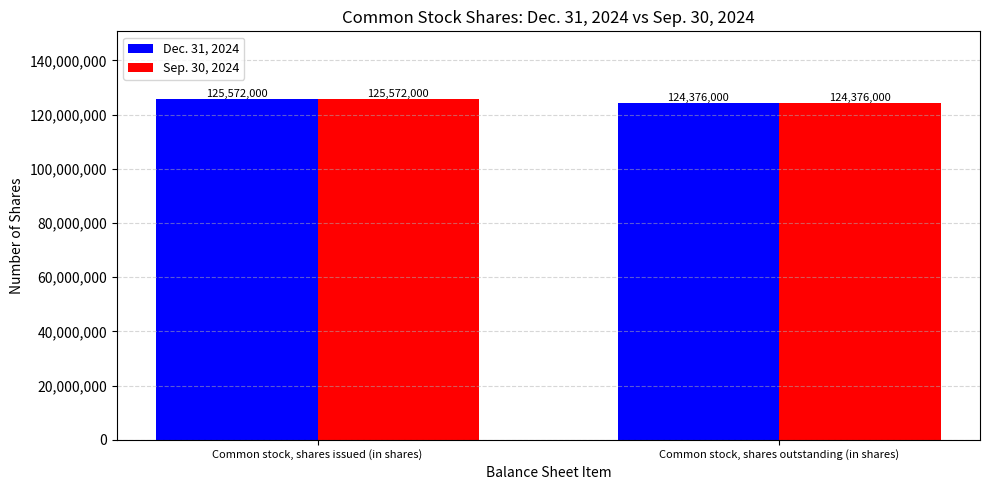

How many bars are there in each group?

2